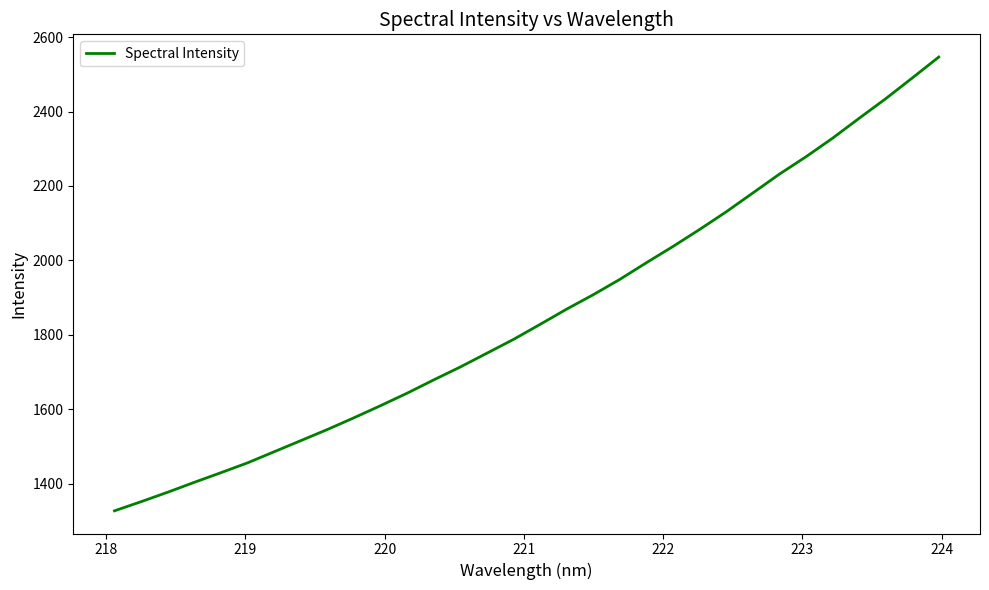

What is the difference between the maximum and minimum values?

1219.2